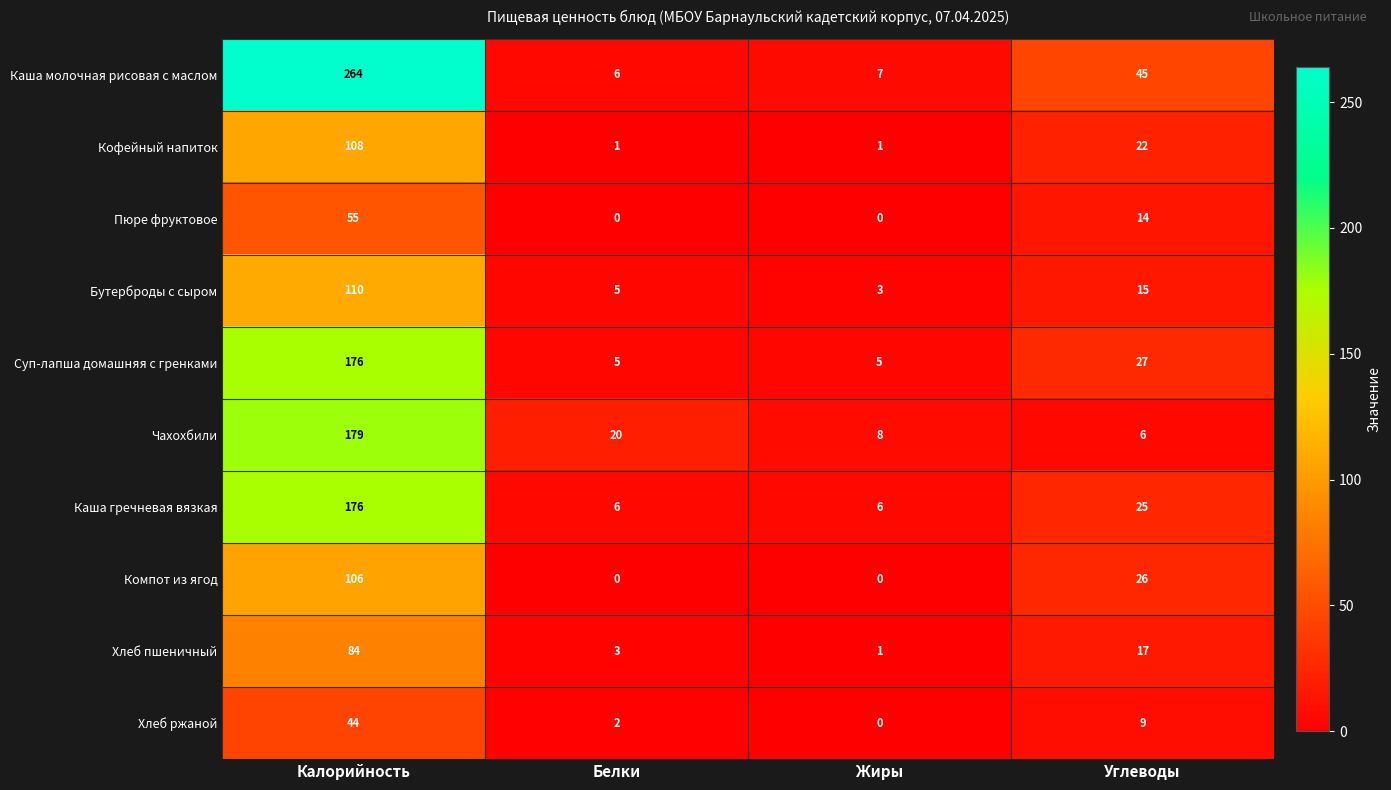

What is the approximate value of Чахохбили at Калорийность, to the nearest 5?

180